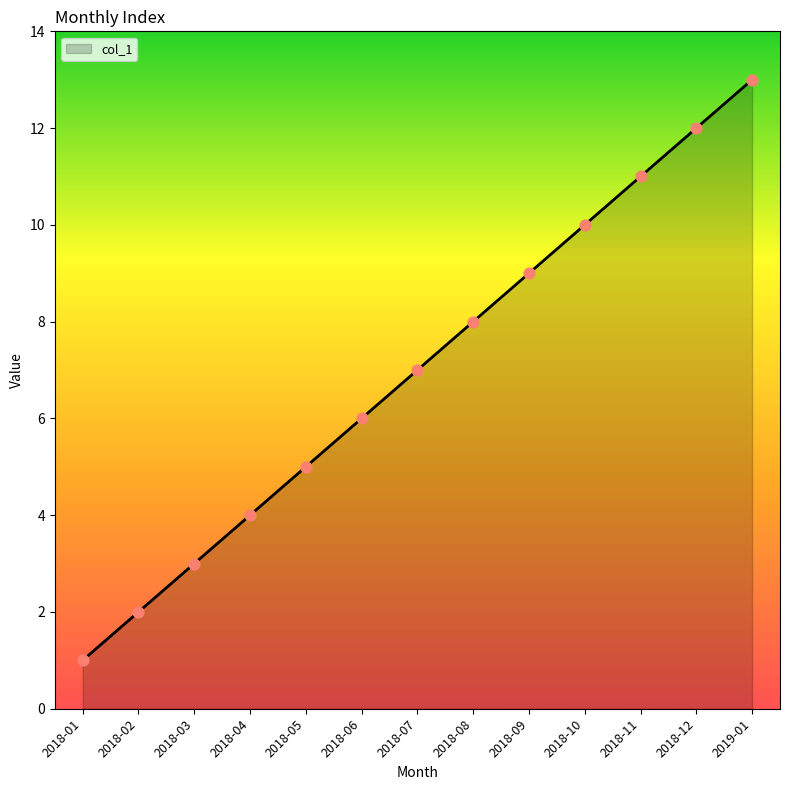

Which has a higher value, 2018-12 or 2018-02?

2018-12